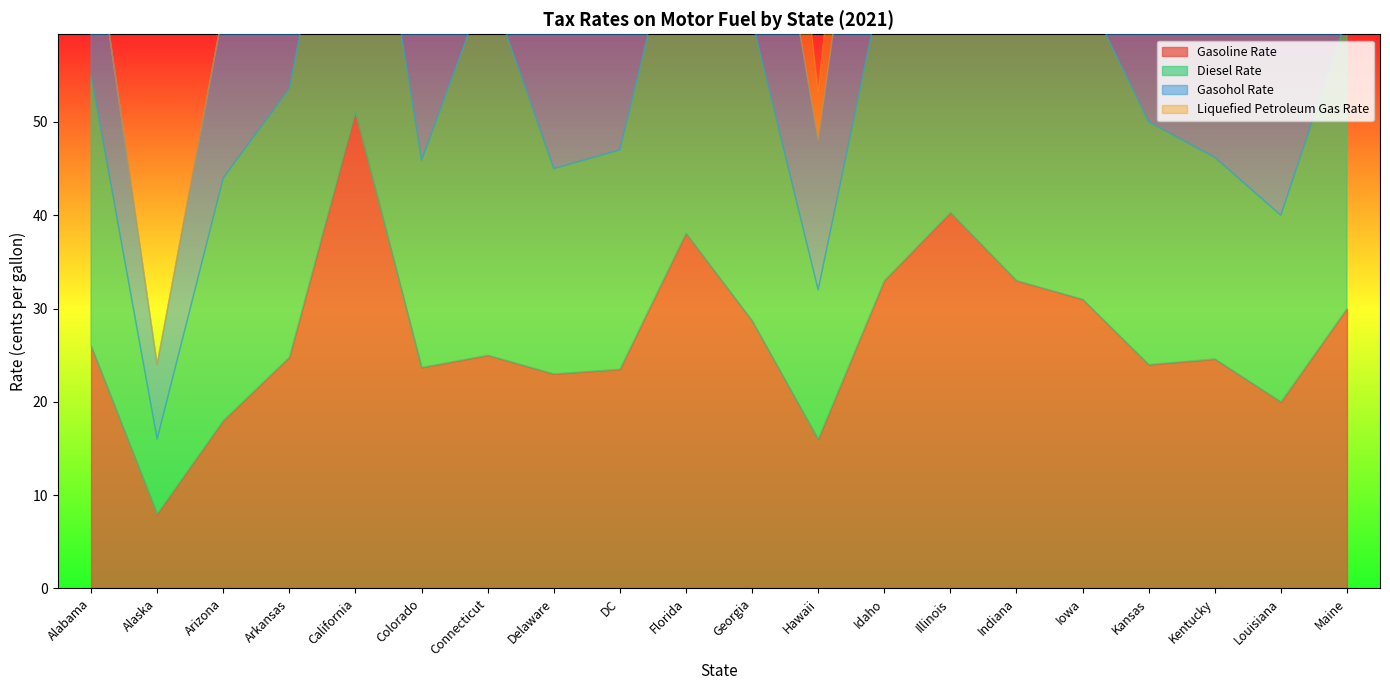

In Liquefied Petroleum Gas Rate, how many points are lower than both neighbors (excluding endpoints)?

5